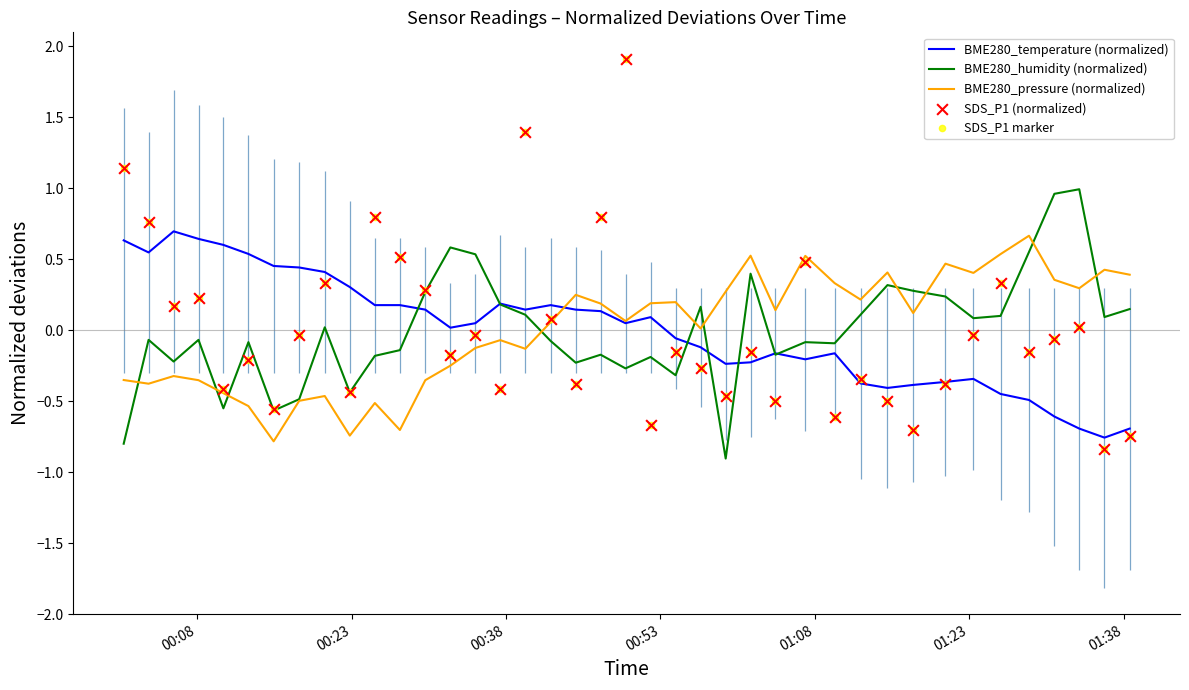

What are all the series names shown in the legend?

BME280_temperature (normalized), BME280_humidity (normalized), BME280_pressure (normalized), SDS_P1 (normalized), SDS_P1 marker